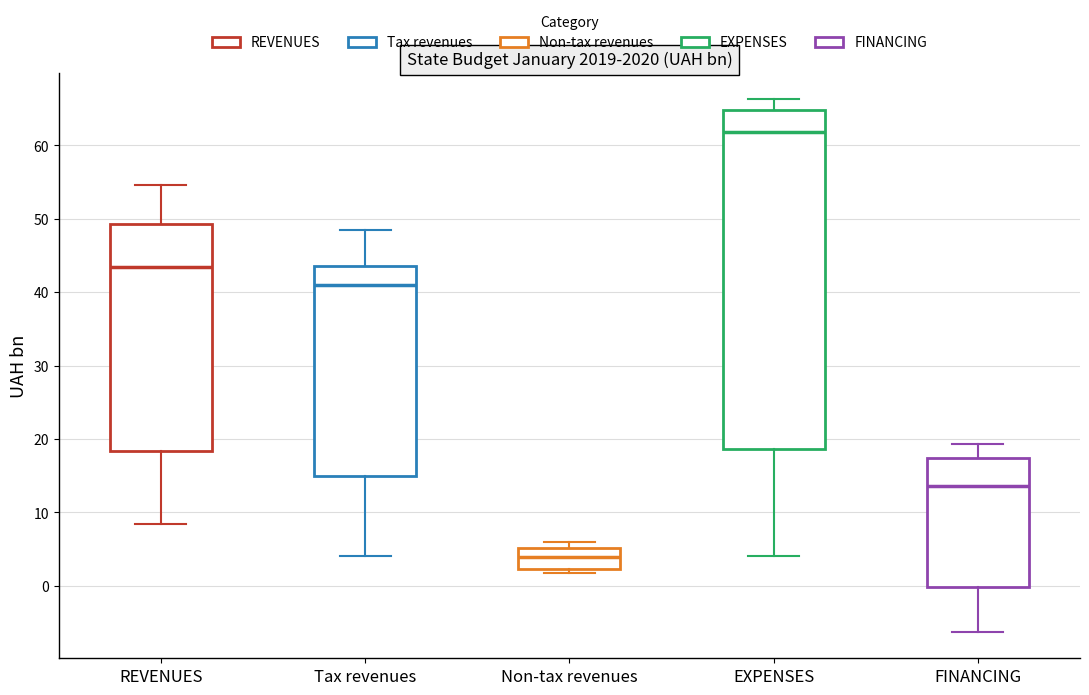

Which box is the tallest, from its lower edge to its upper edge?

EXPENSES